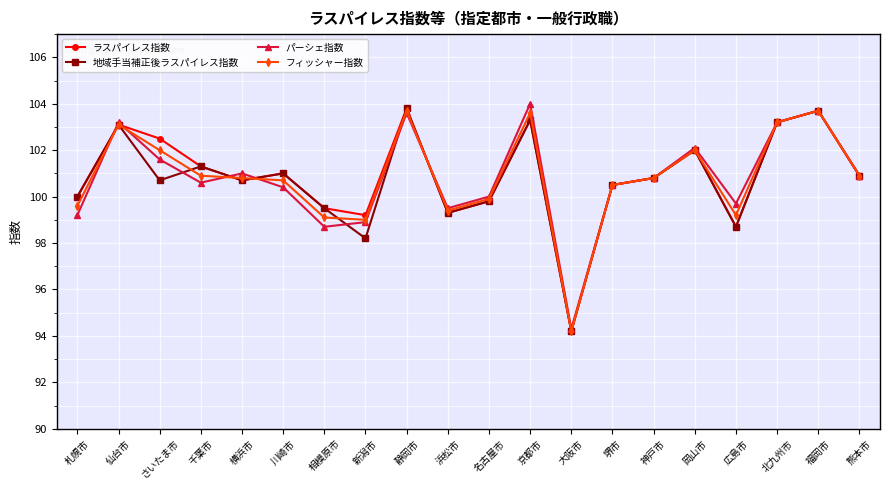

What is the difference between the highest and lowest values at 名古屋市?

0.2